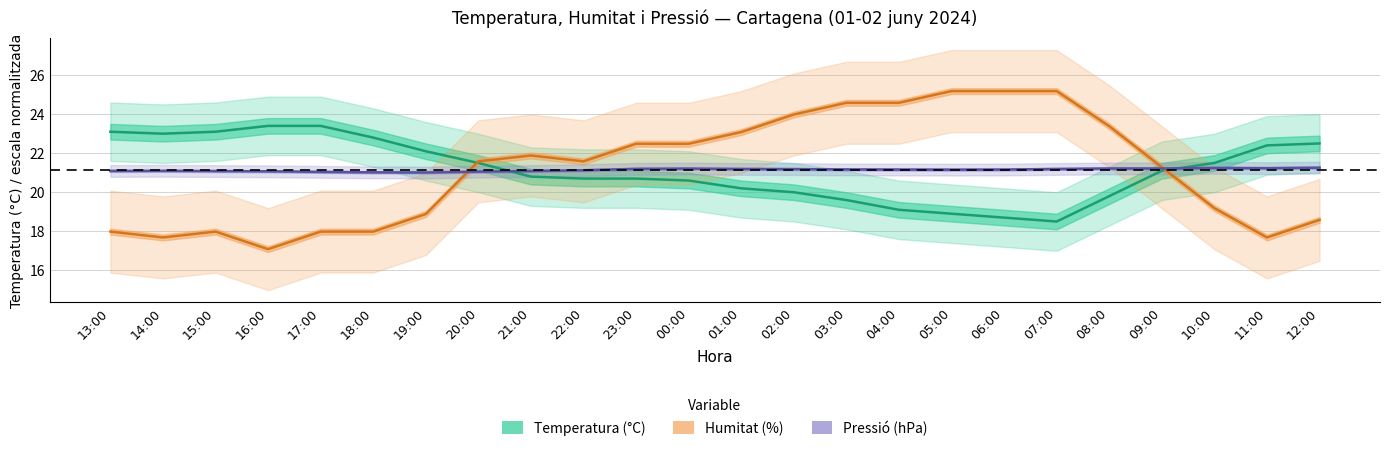

What is the difference between the Humitat (%) values at 04:00 and 05:00?

0.6